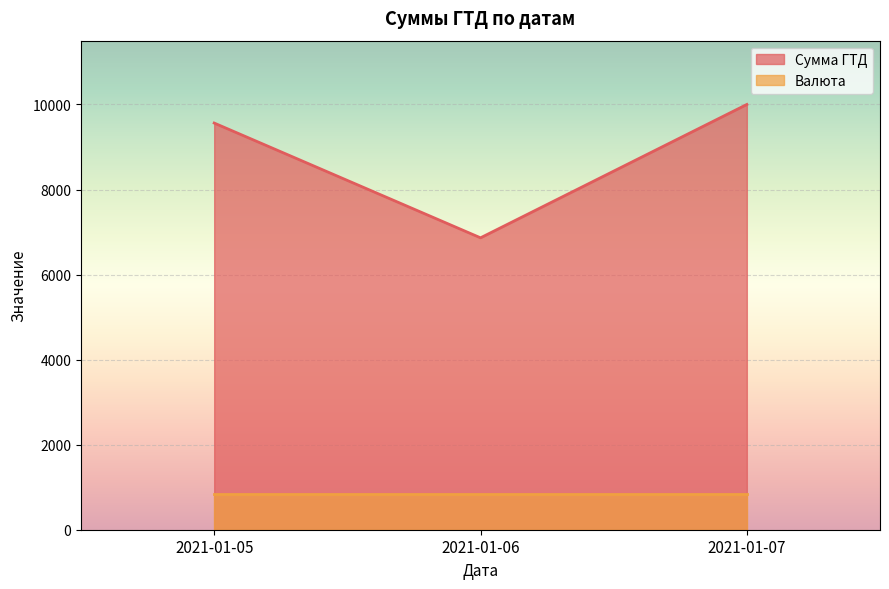

How many lines are shown in the chart?

1